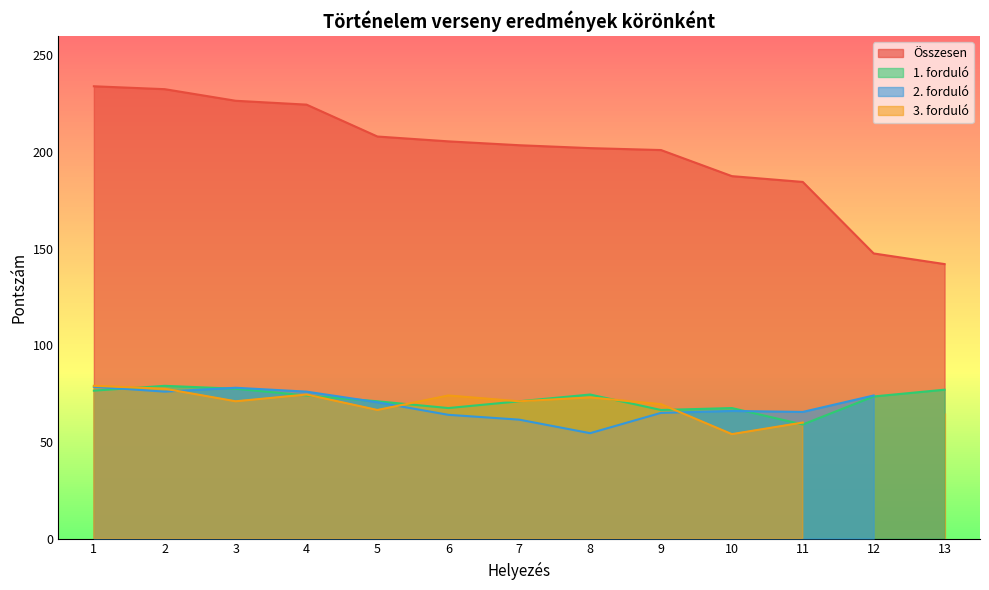

What is the greatest value displayed?

234.0